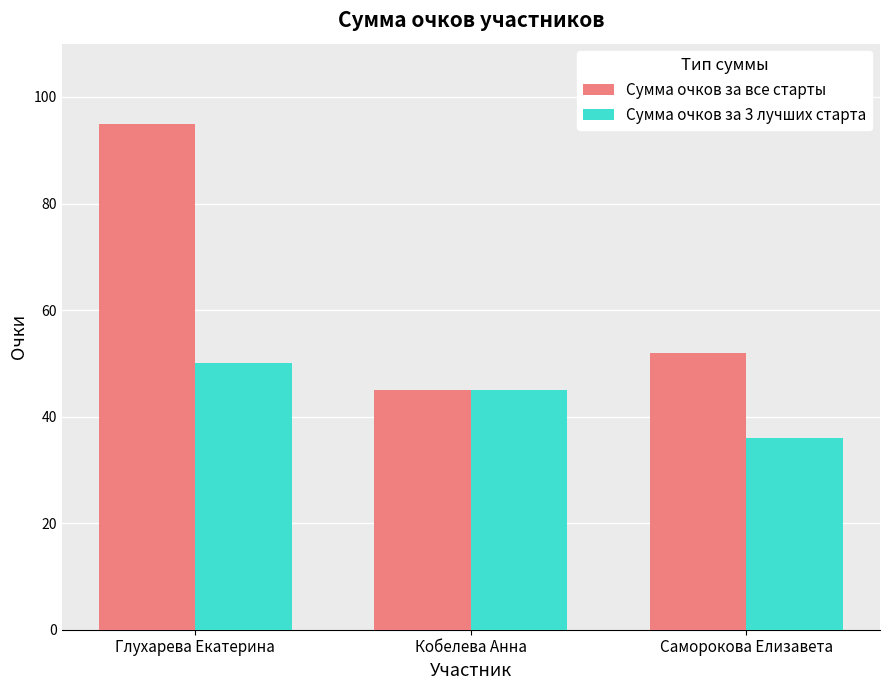

How many data points does each series have?

3